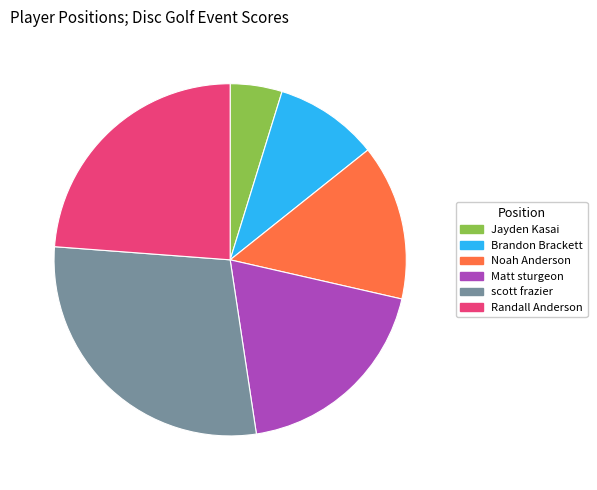

To the nearest percent, what is the average slice percentage?

17%